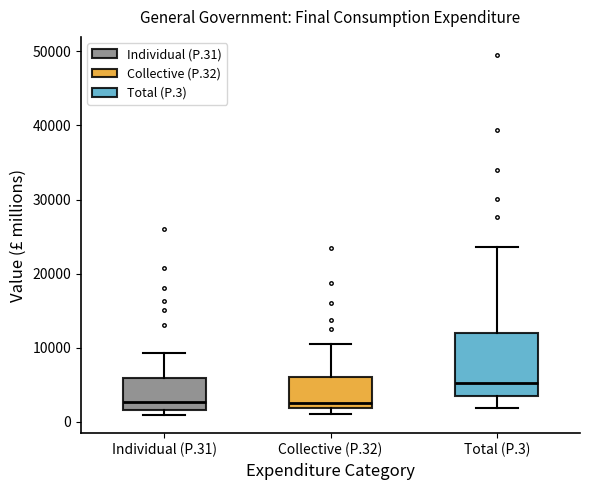

Reading left to right, read every box against the y-axis: the position of its median line, the range the box covers, and the ends of its whiskers. The values are not printed on the chart, so give them approximately, as read against the axis.

Individual (P.31): median 3000, box 2000 to 6000, whiskers 1000 to 9000
Collective (P.32): median 3000, box 2000 to 6000, whiskers 1000 to 11000
Total (P.3): median 5000, box 4000 to 12000, whiskers 2000 to 24000